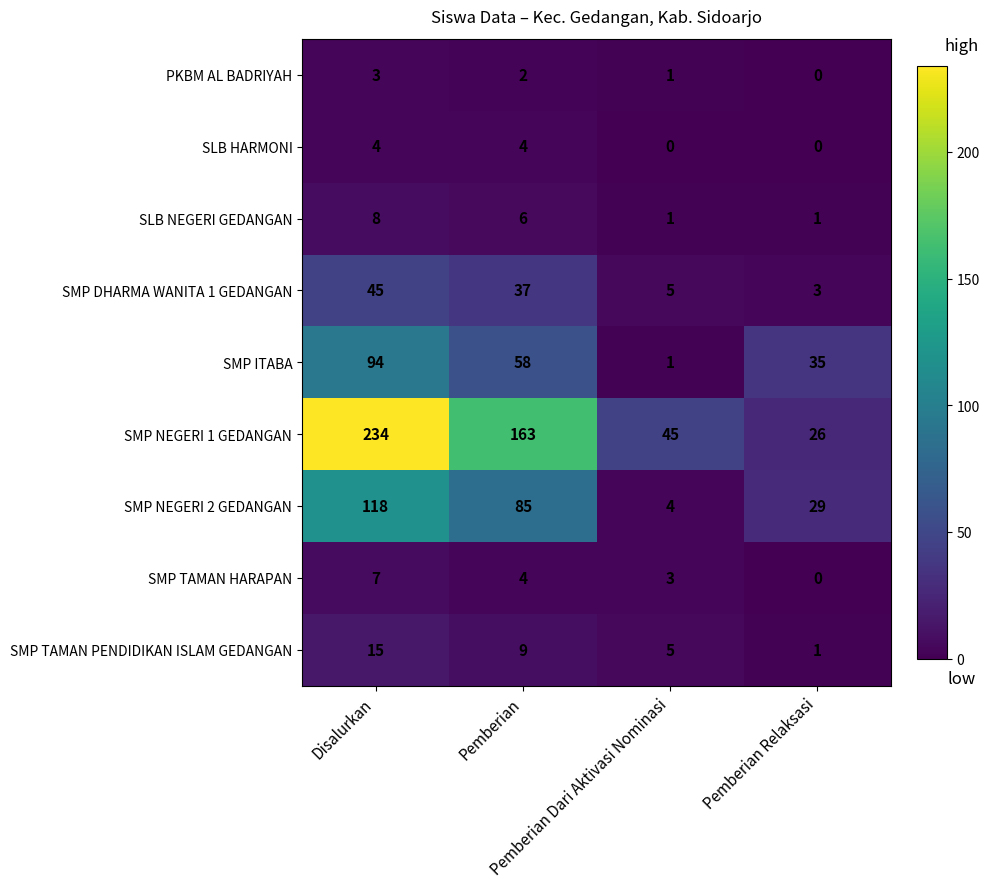

Rank the series by their maximum value, from lowest to highest.

PKBM AL BADRIYAH, SLB HARMONI, SMP TAMAN HARAPAN, SLB NEGERI GEDANGAN, SMP TAMAN PENDIDIKAN ISLAM GEDANGAN, SMP DHARMA WANITA 1 GEDANGAN, SMP ITABA, SMP NEGERI 2 GEDANGAN, SMP NEGERI 1 GEDANGAN